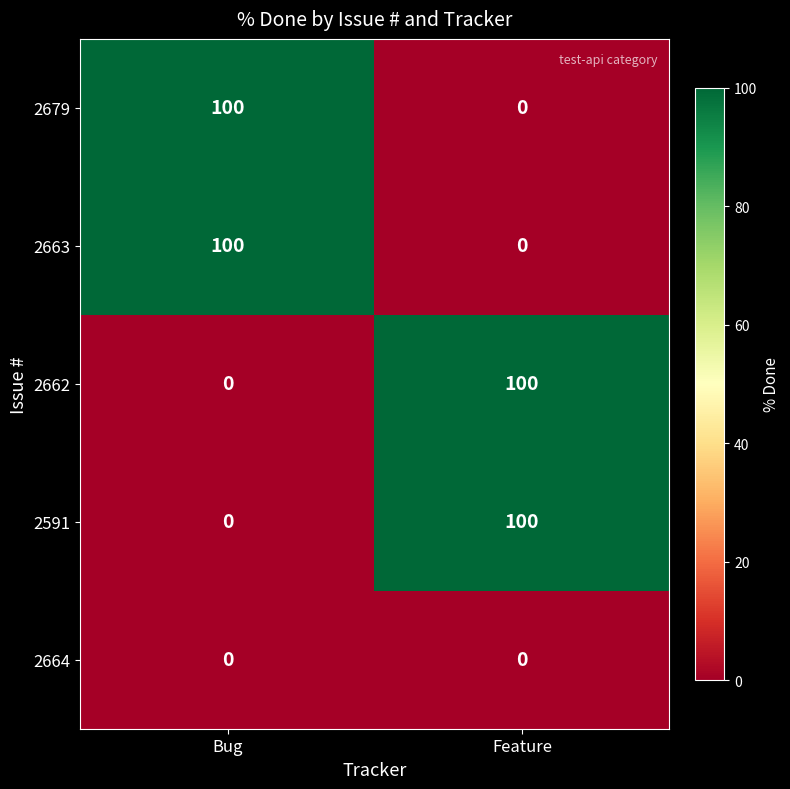

How many series are shown in this chart?

5